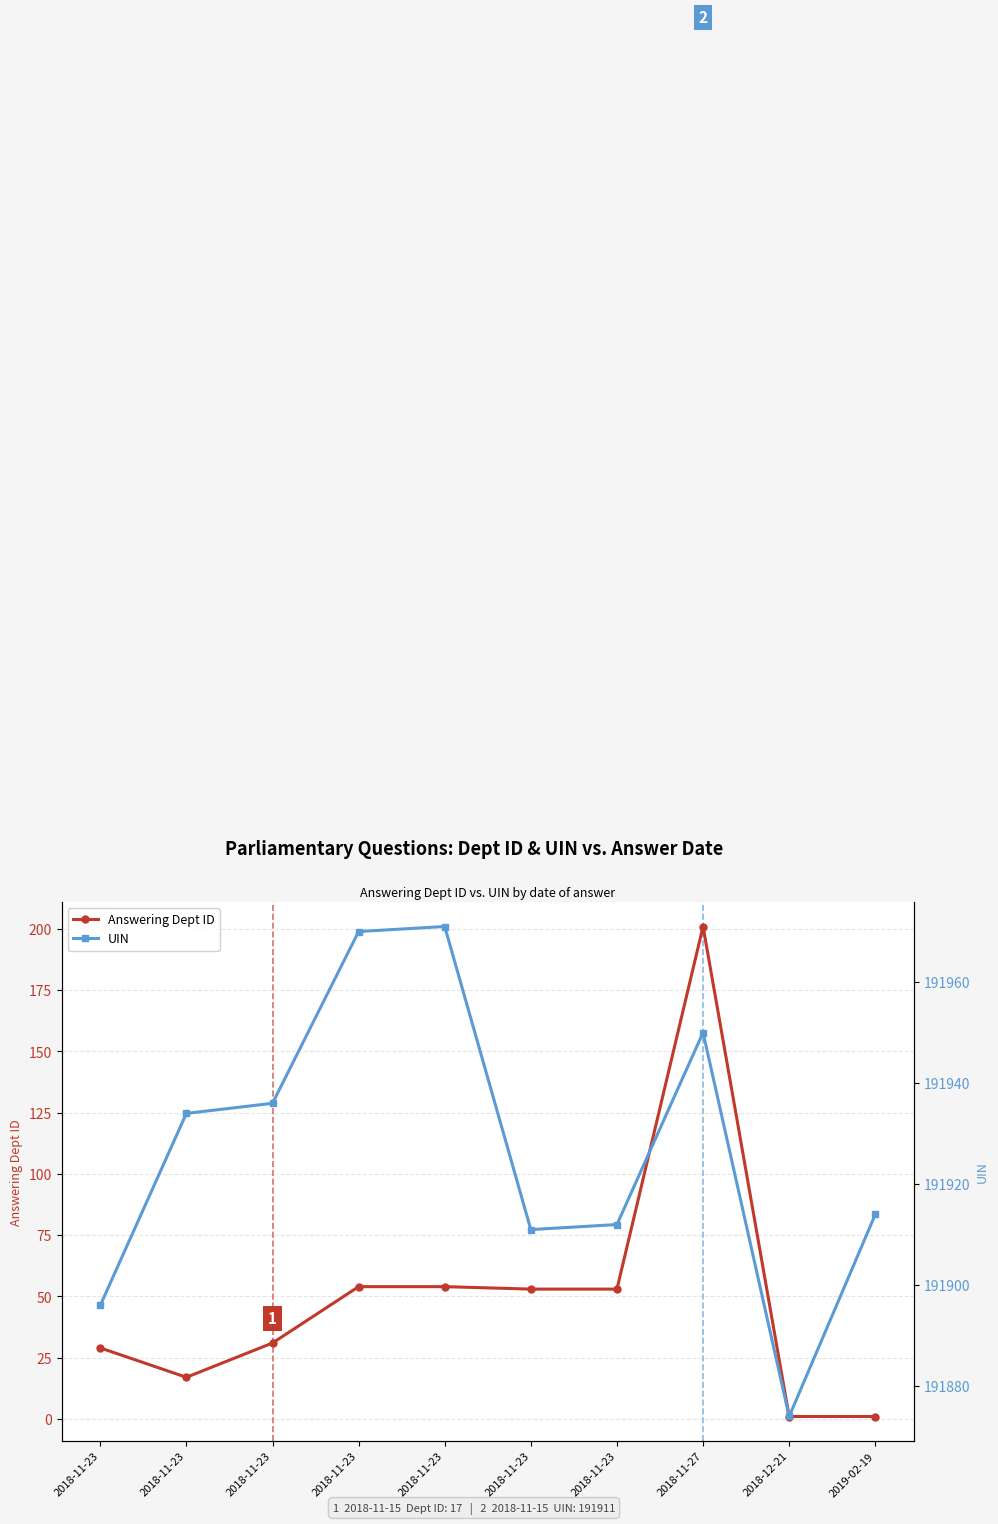

What is the sum of the Answering Dept ID values at 2018-11-23 and 2018-11-23?

83